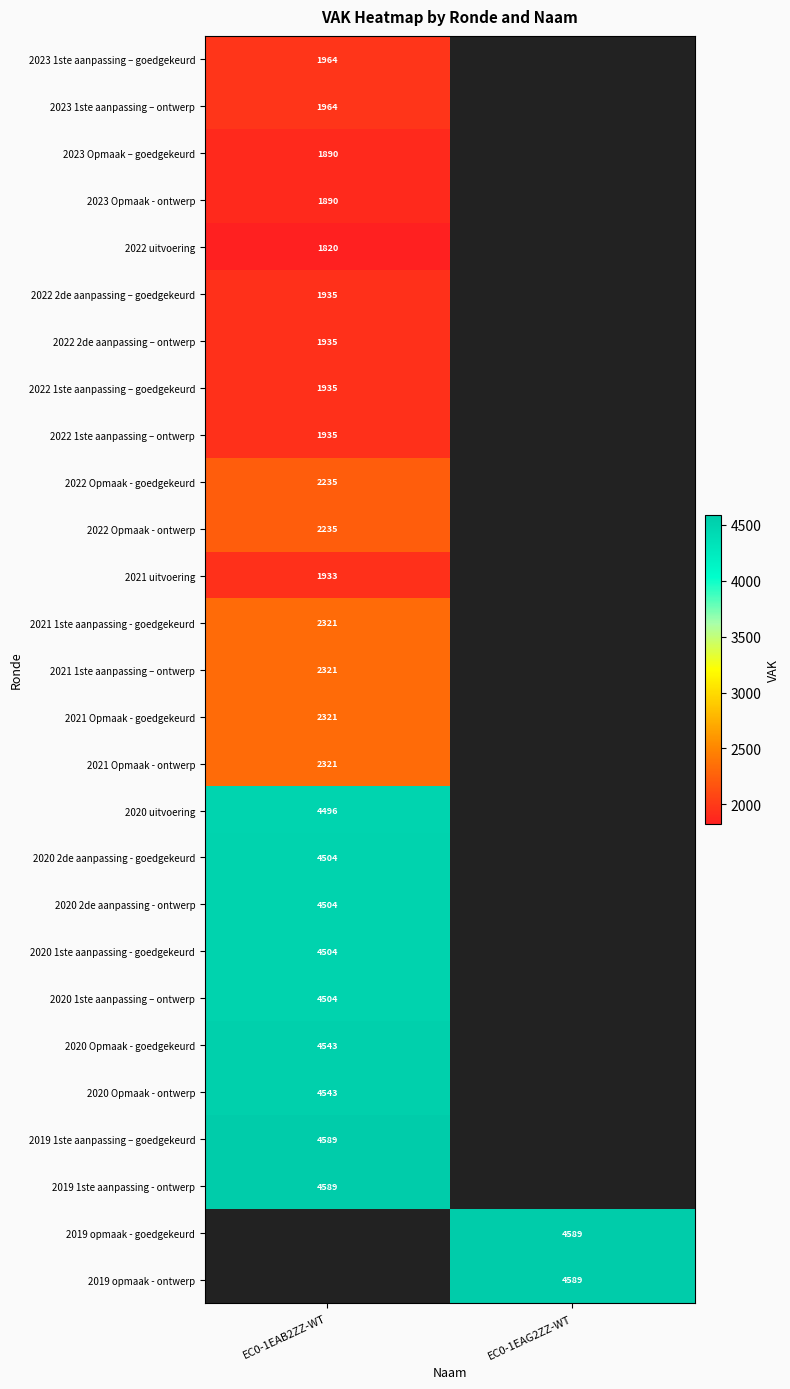

The value of 2020 1ste aanpassing – ontwerp at EC0-1EAB2ZZ-WT is 2612. True or false?

False